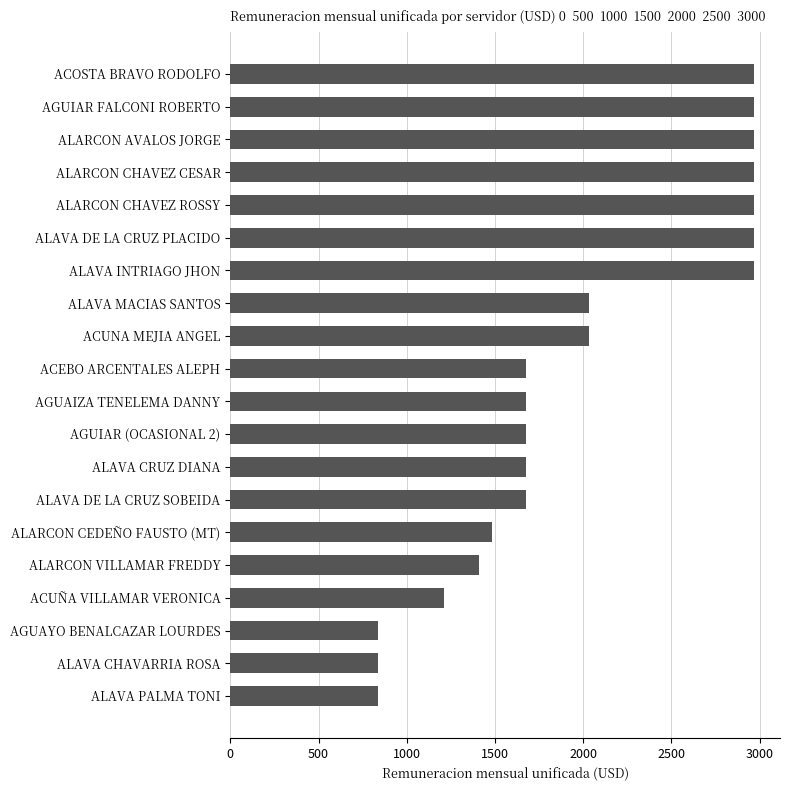

What is the sum of all values?

39838.5